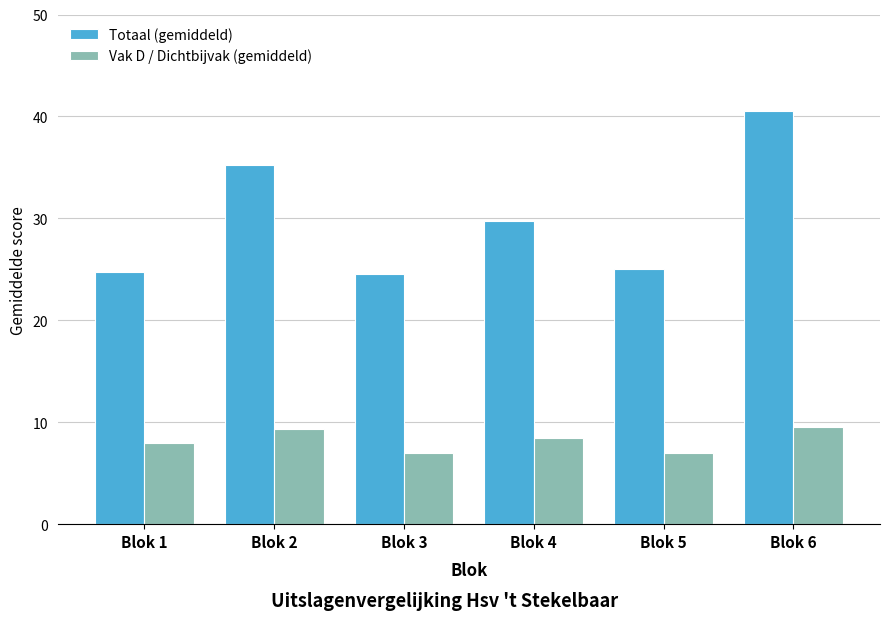

Which series has the largest total across all categories?

Totaal (gemiddeld)